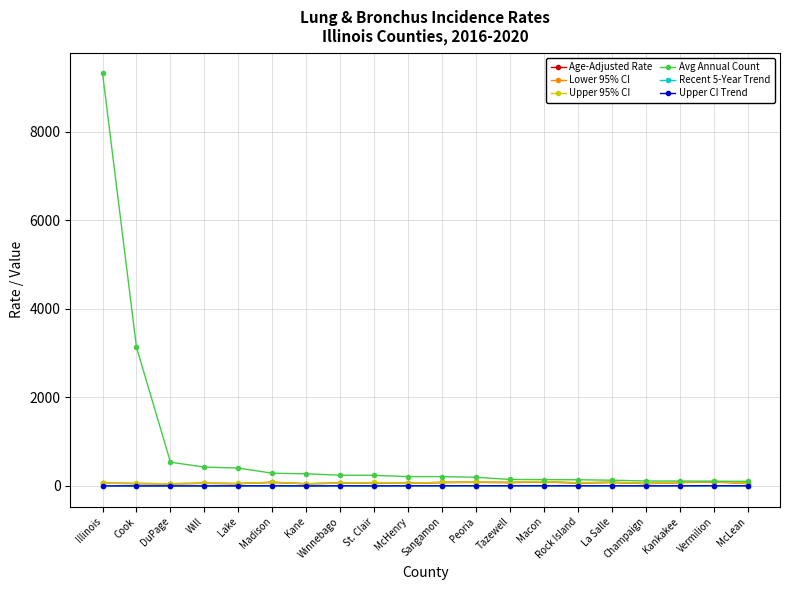

Which category has the highest value across all series?

Illinois